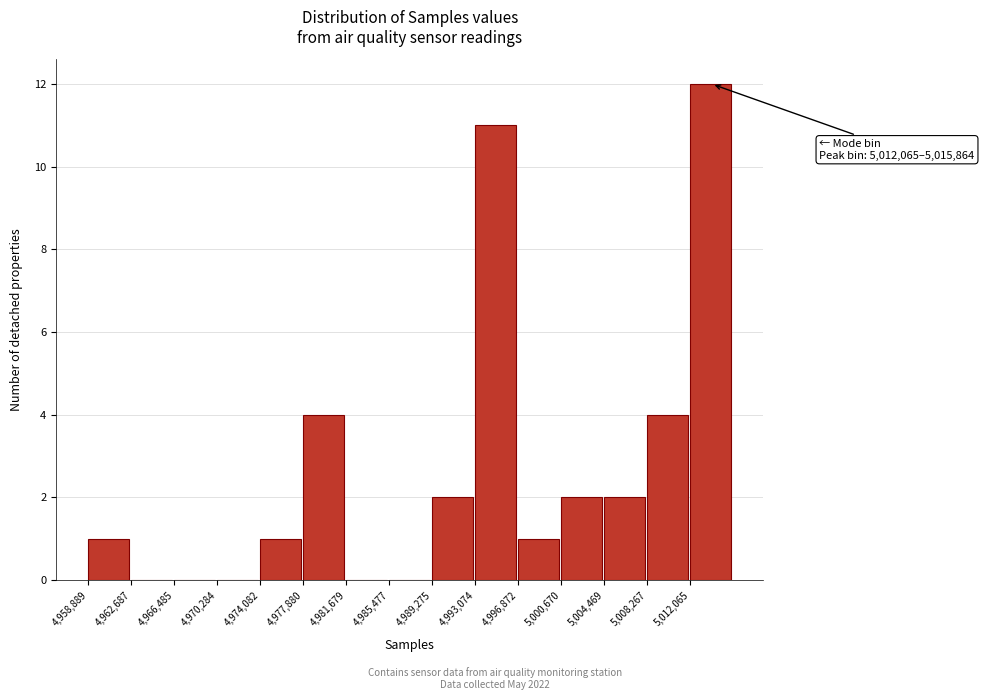

Over which range of the x-axis is the bar tallest?

5012000 to 5016000